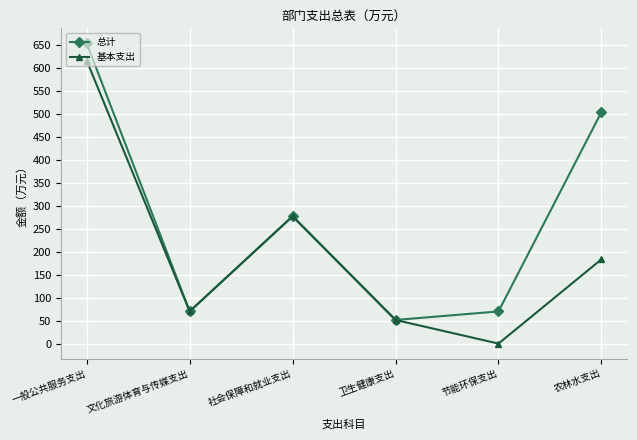

True or false: 基本支出 has a value of 51.4 at 卫生健康支出.

True